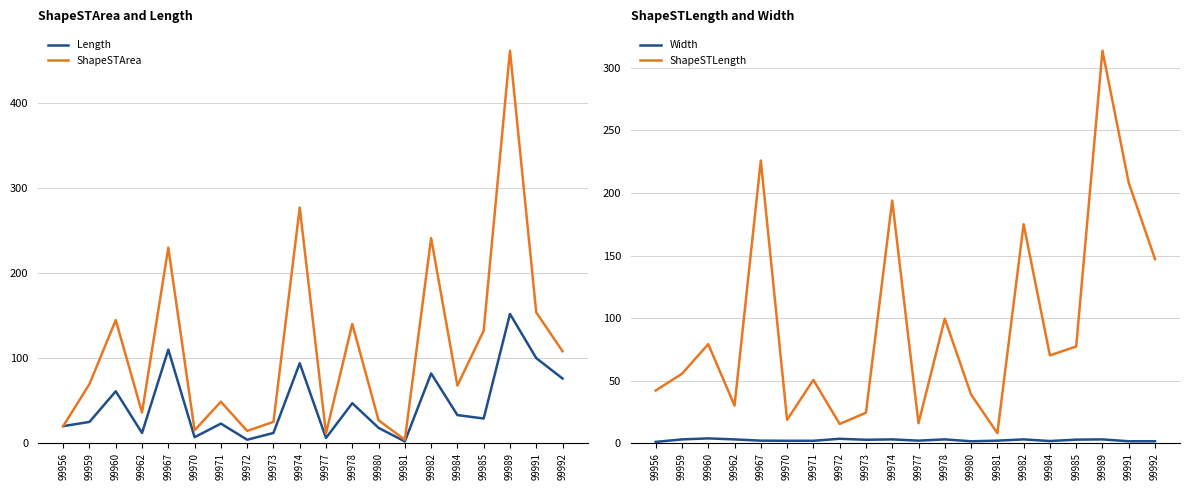

The value of Width at 99989 is 1.6. True or false?

False